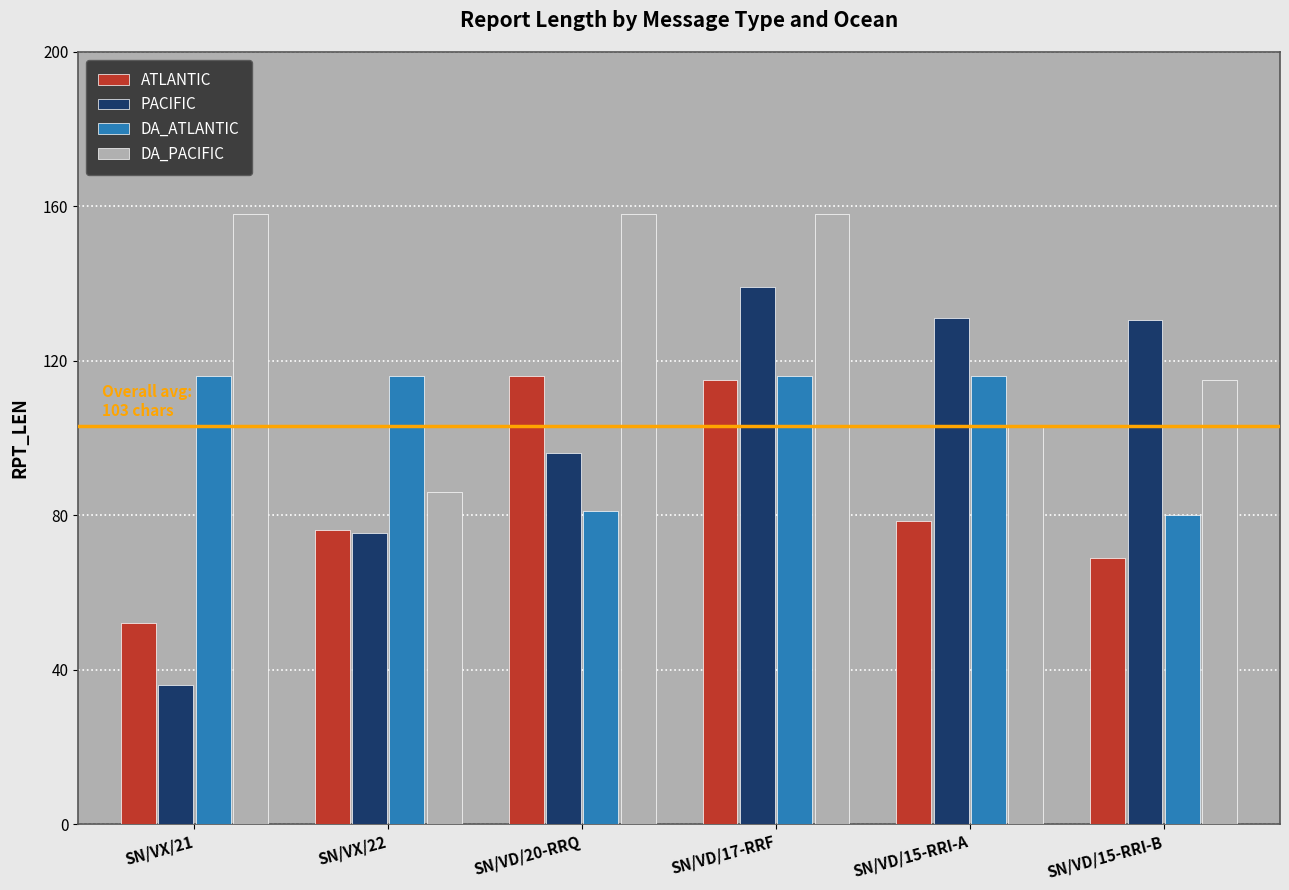

Which category has the highest value in the PACIFIC series?

SN/VD/17-RRF